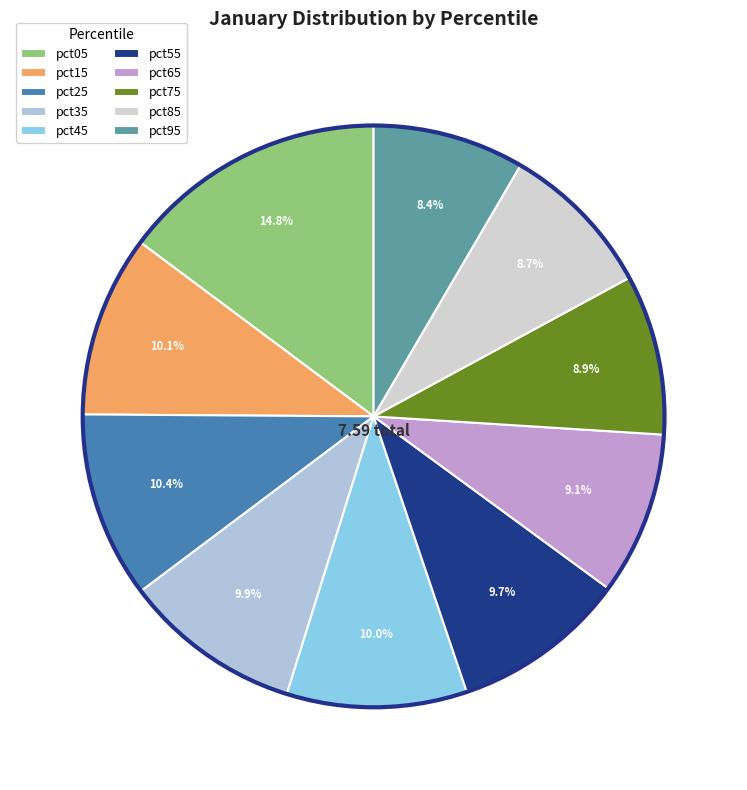

How many segments does this pie chart have?

10